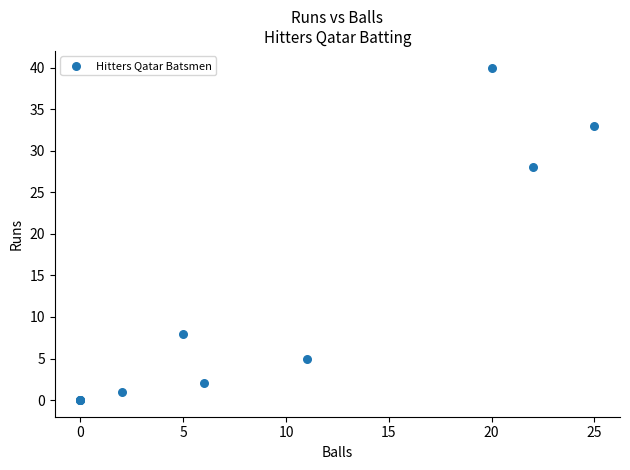

What Y value in the scatter plot is closest to 20?

28